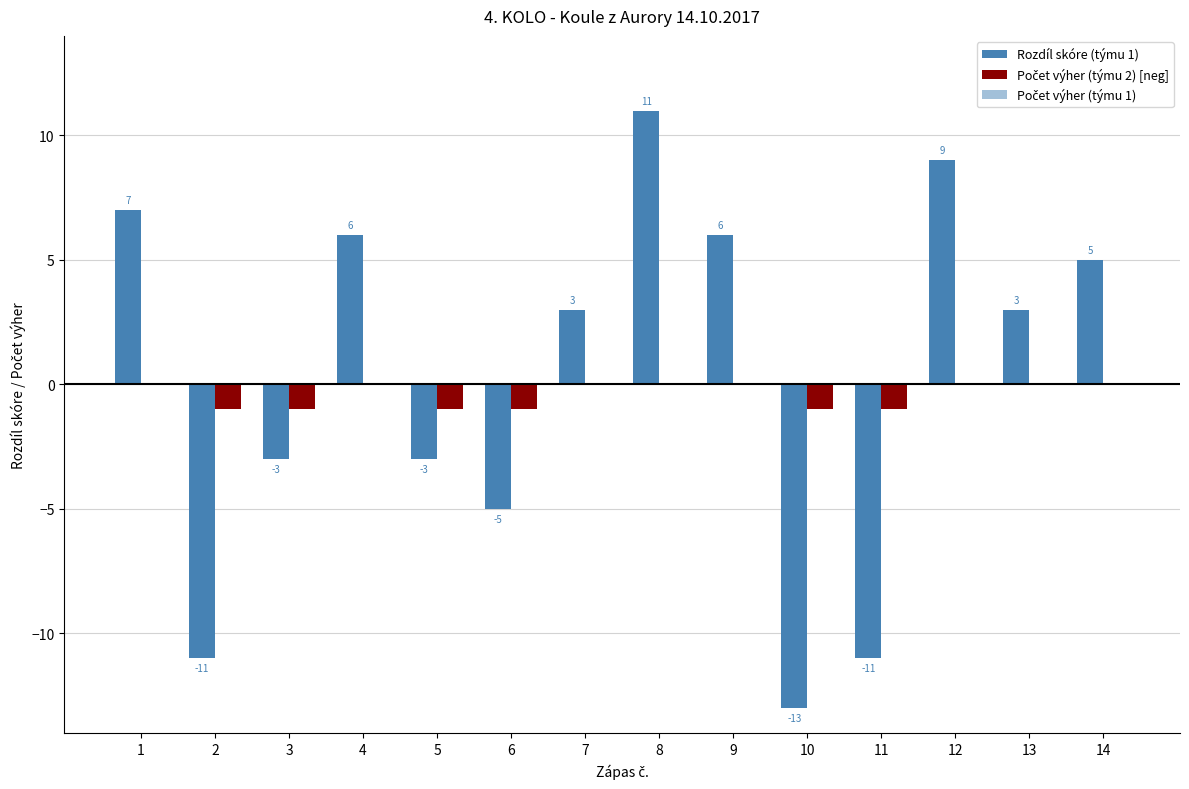

At which label does Počet výher (týmu 2) [neg] reach its minimum?

2